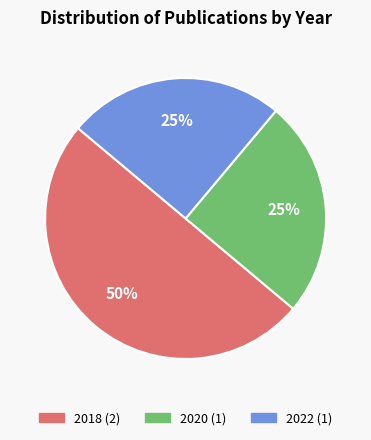

To the nearest percent, what is the average slice percentage?

33%